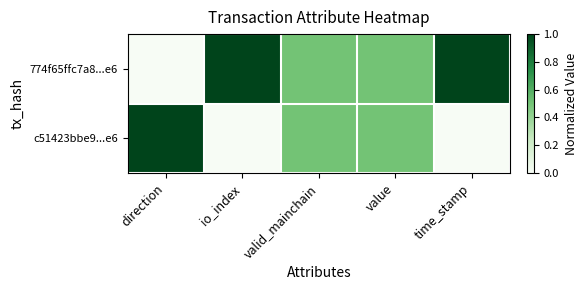

At how many categories does at least one series exceed 0?

5